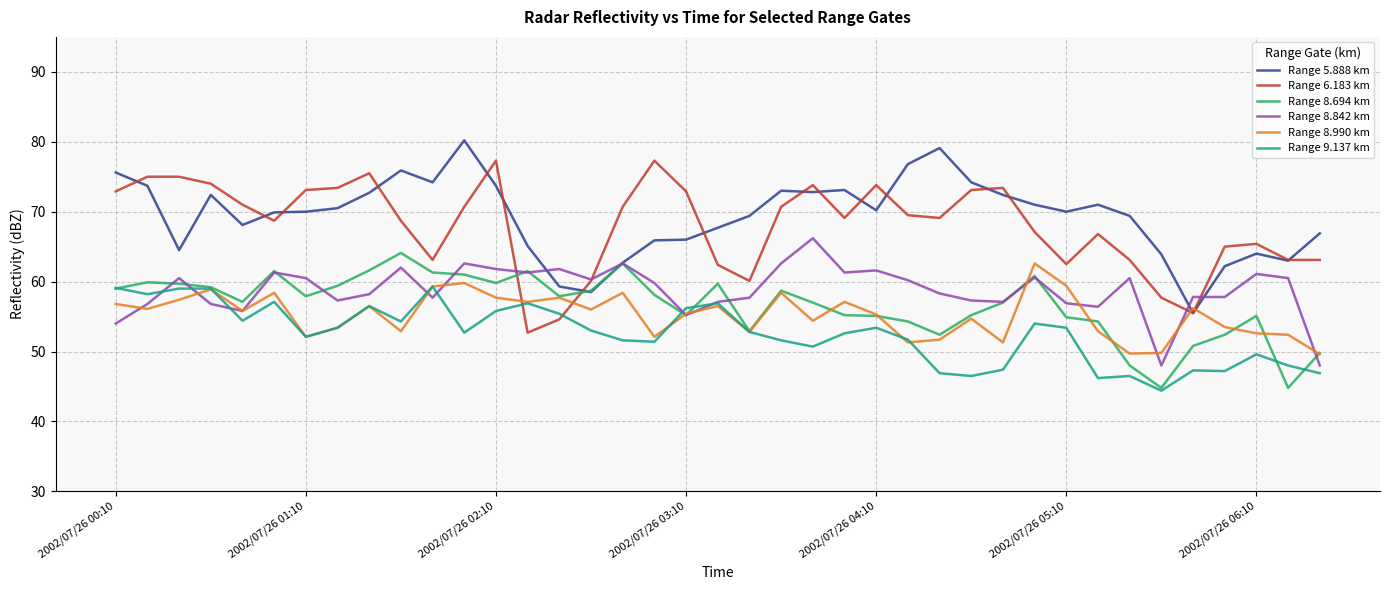

What is the difference between the maximum and minimum values in the Range 9.137 km series?

14.9